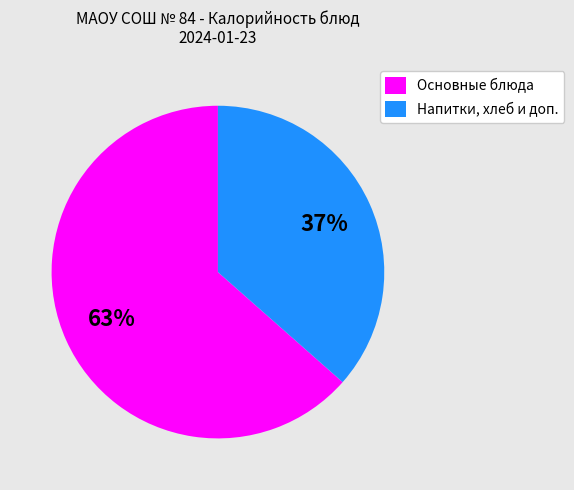

Count the number of slices in the pie.

2